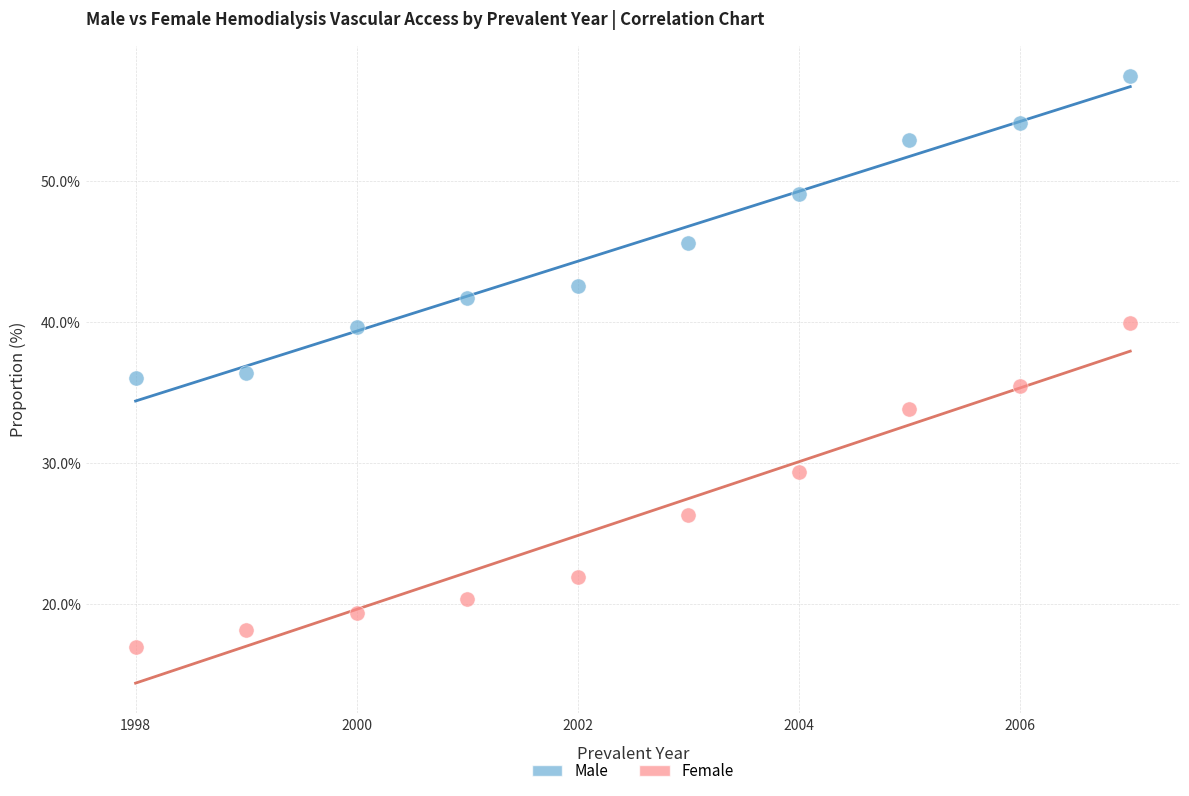

Which series reaches the maximum Y coordinate?

Male